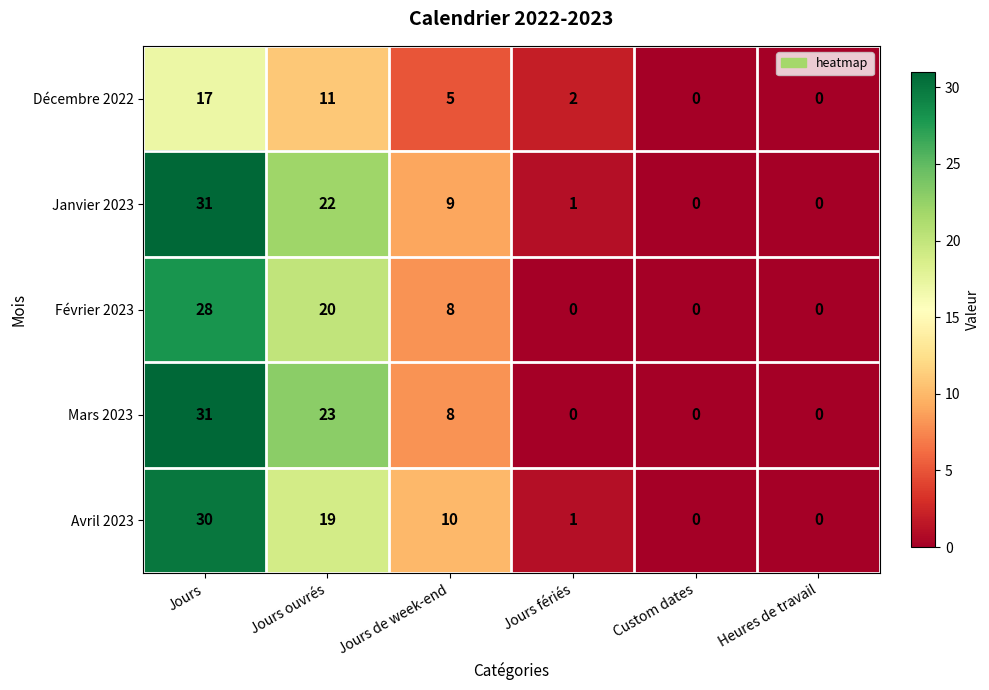

At which label does Mars 2023 first exceed 8?

Jours